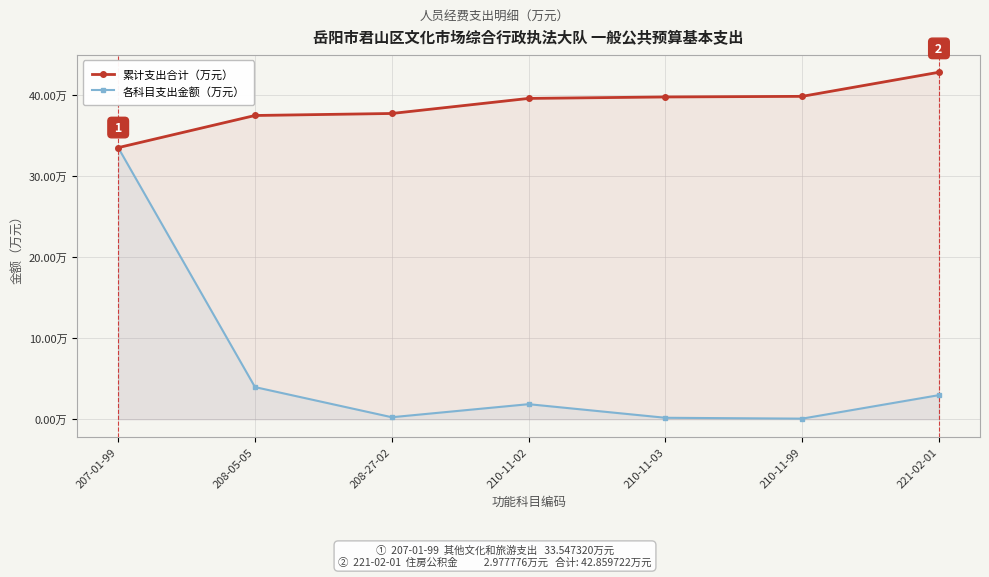

True or false: 累计支出合计（万元） and 各科目支出金额（万元） intersect in this chart.

False